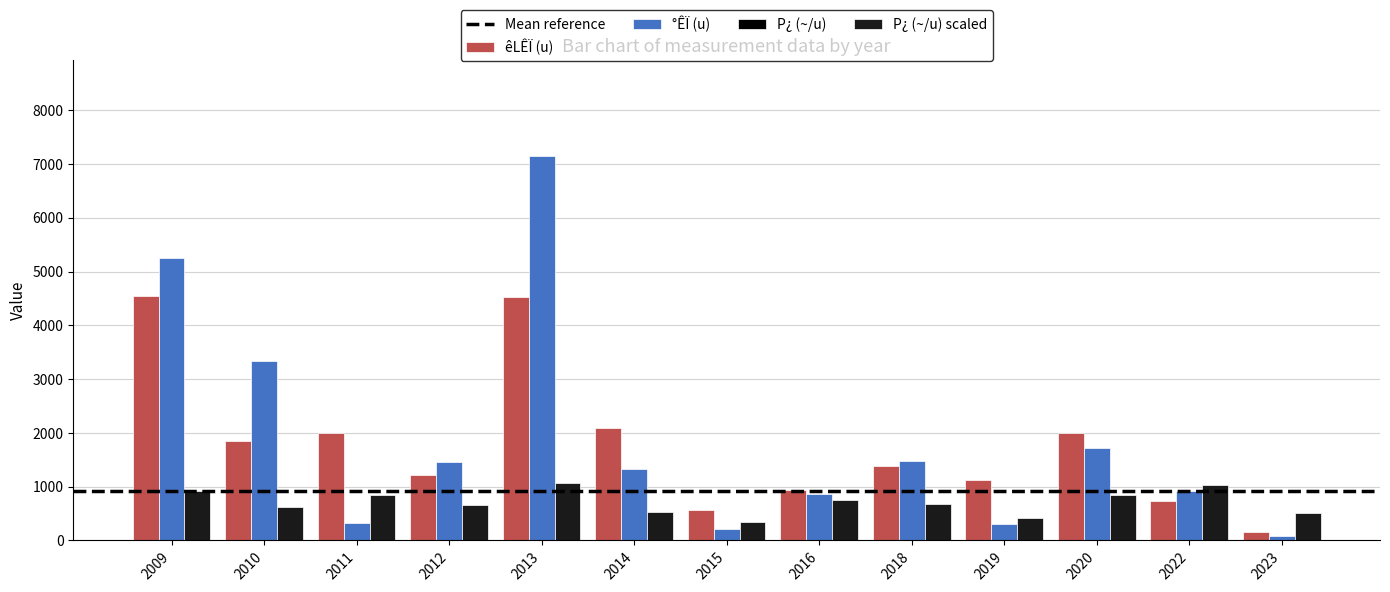

Read the êLÊÏ (u) value at 2015.

570.0